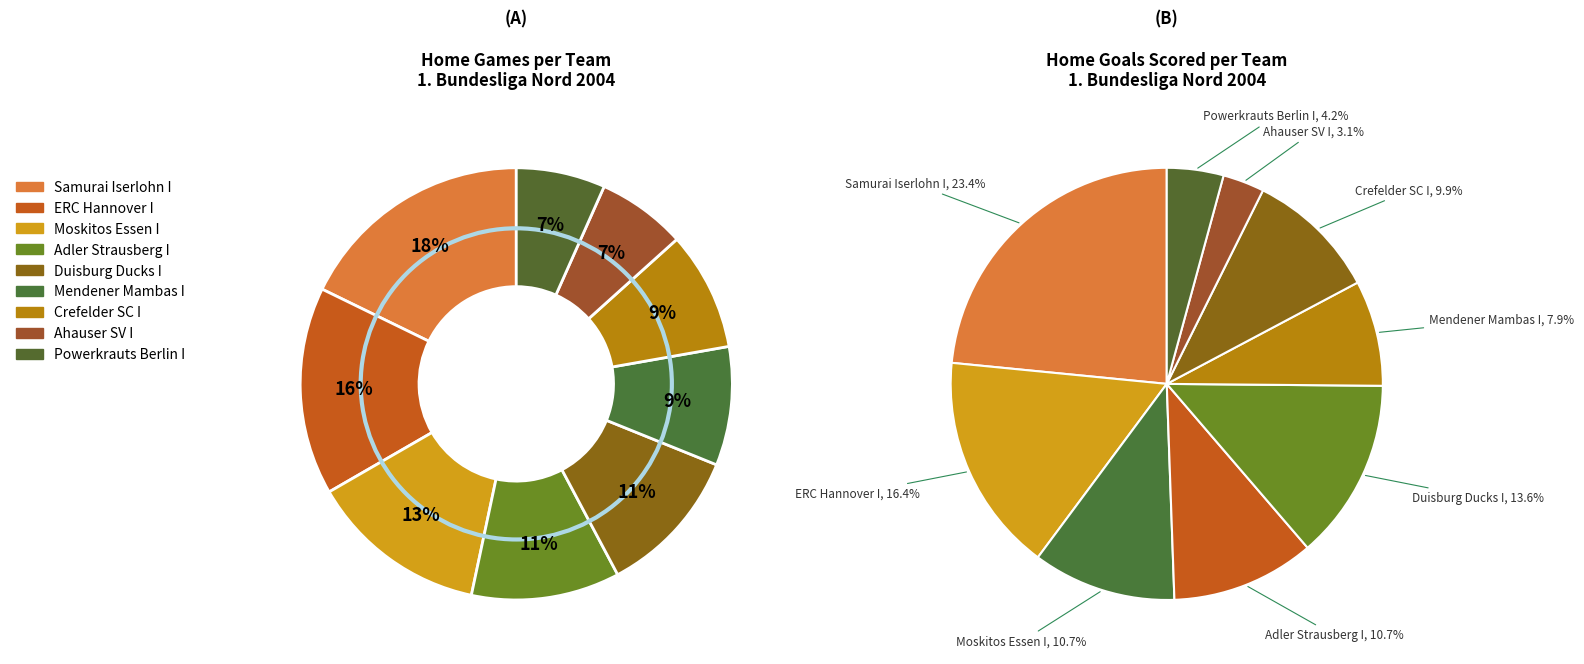

To the nearest percent, what is the difference between the largest and smallest slice percentages?

11%